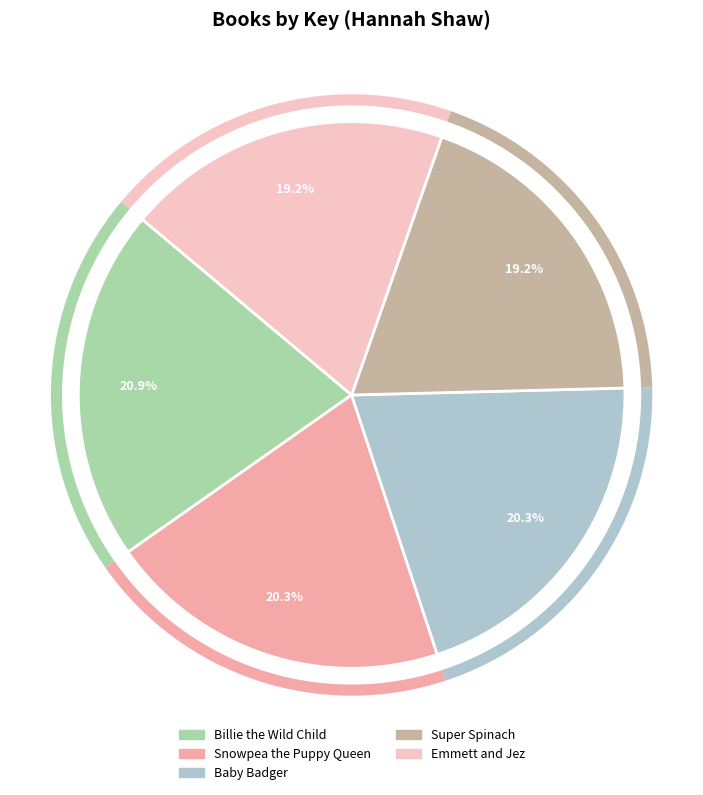

Is there any slice that represents more than half of the pie?

No